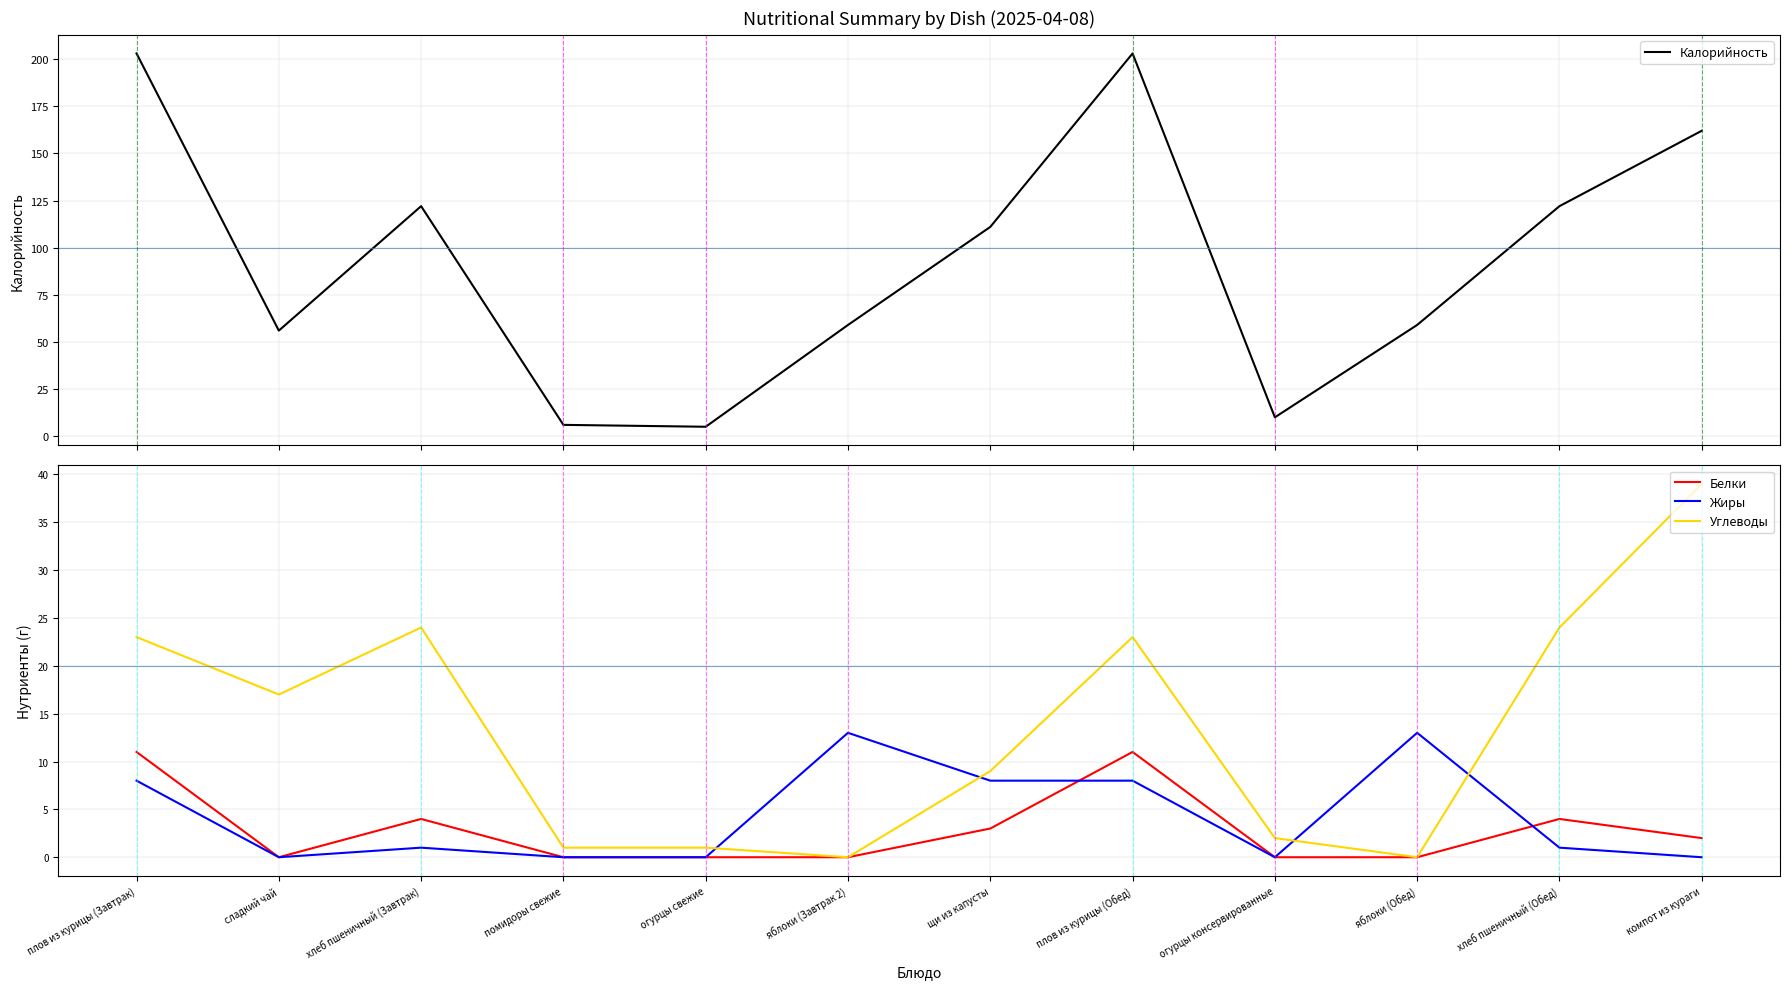

Rank the series at плов из курицы (Обед) from lowest to highest value.

Жиры, Белки, Углеводы, Калорийность